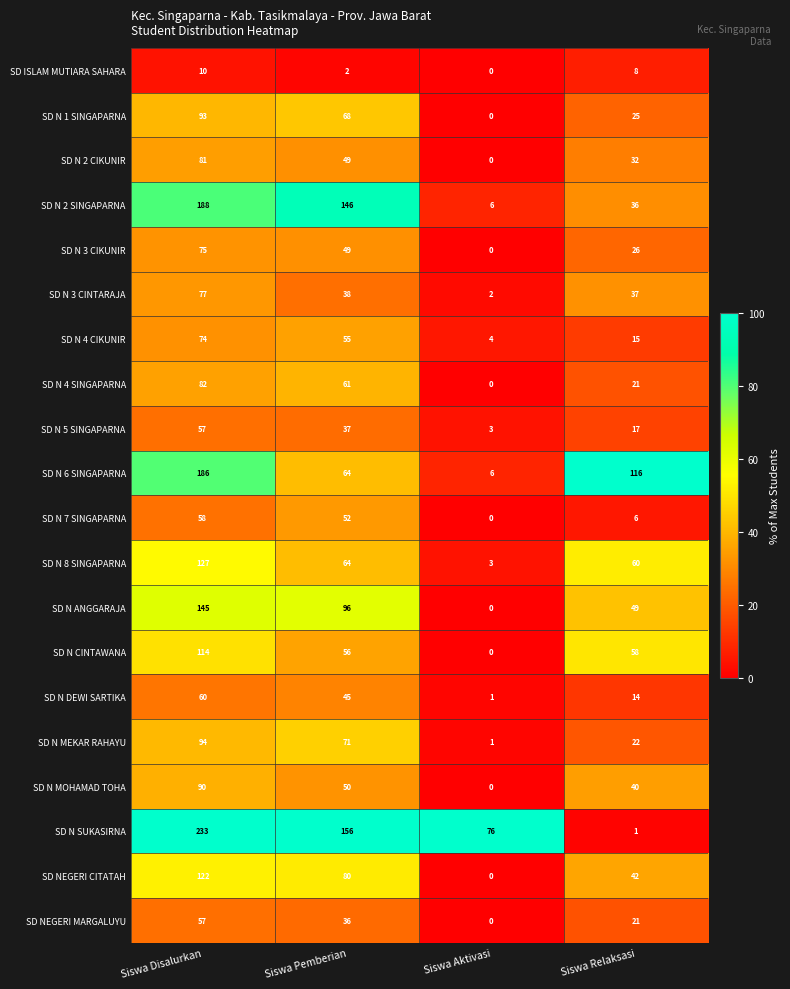

Which category has the highest value across all series?

Siswa Disalurkan